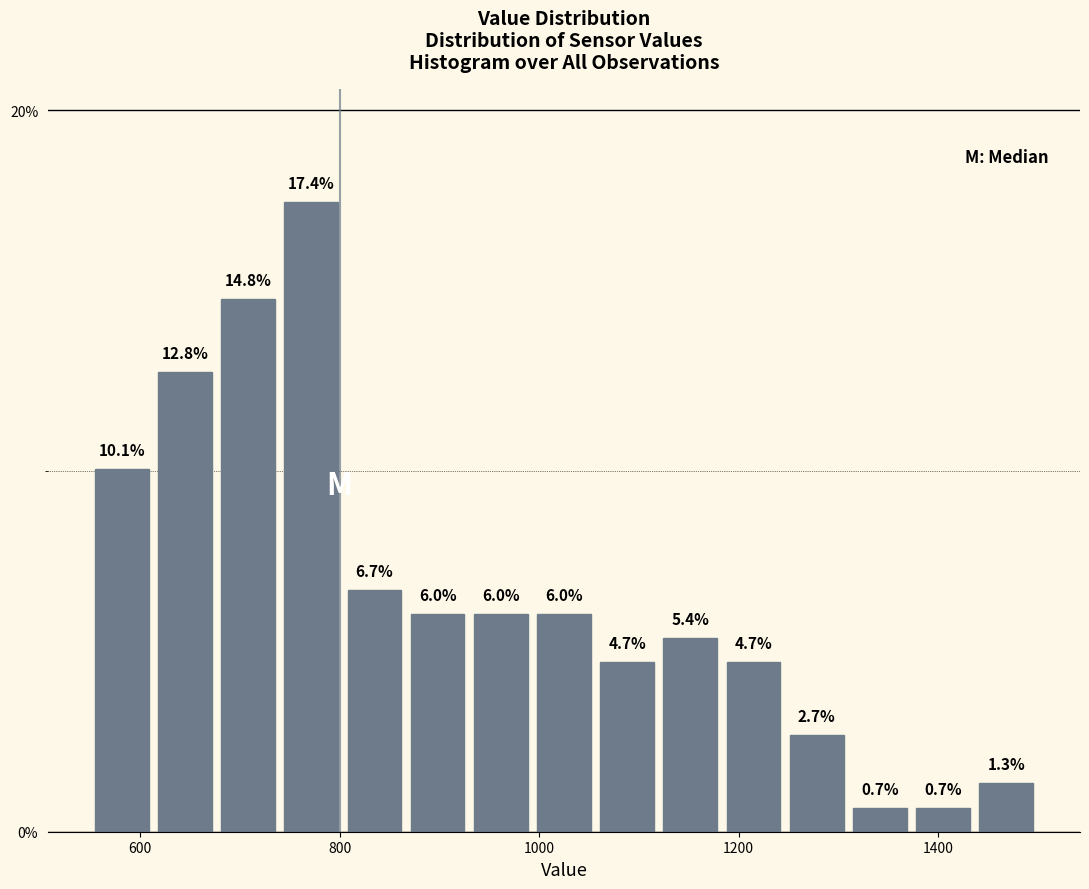

Read against the x-axis, roughly where is the centre of the tallest bar?

780